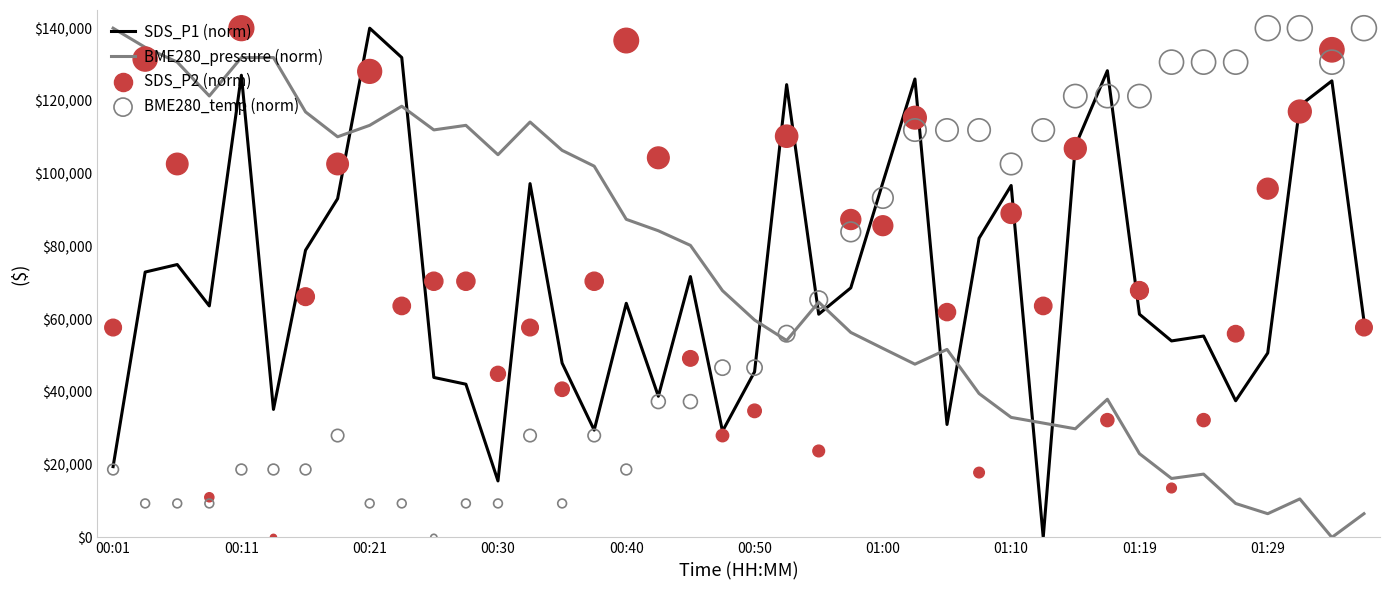

Which series contains the lowest Y value?

SDS_P1 (norm)